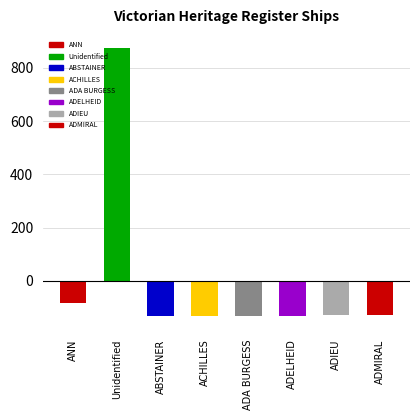

What is the label of the 2nd bar from the left?

Unidentified